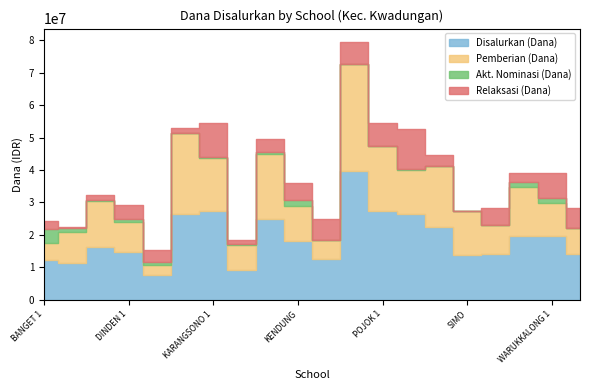

List the series in order of their overall mean, highest first.

Disalurkan (Dana), Pemberian (Dana), Relaksasi (Dana), Akt. Nominasi (Dana)